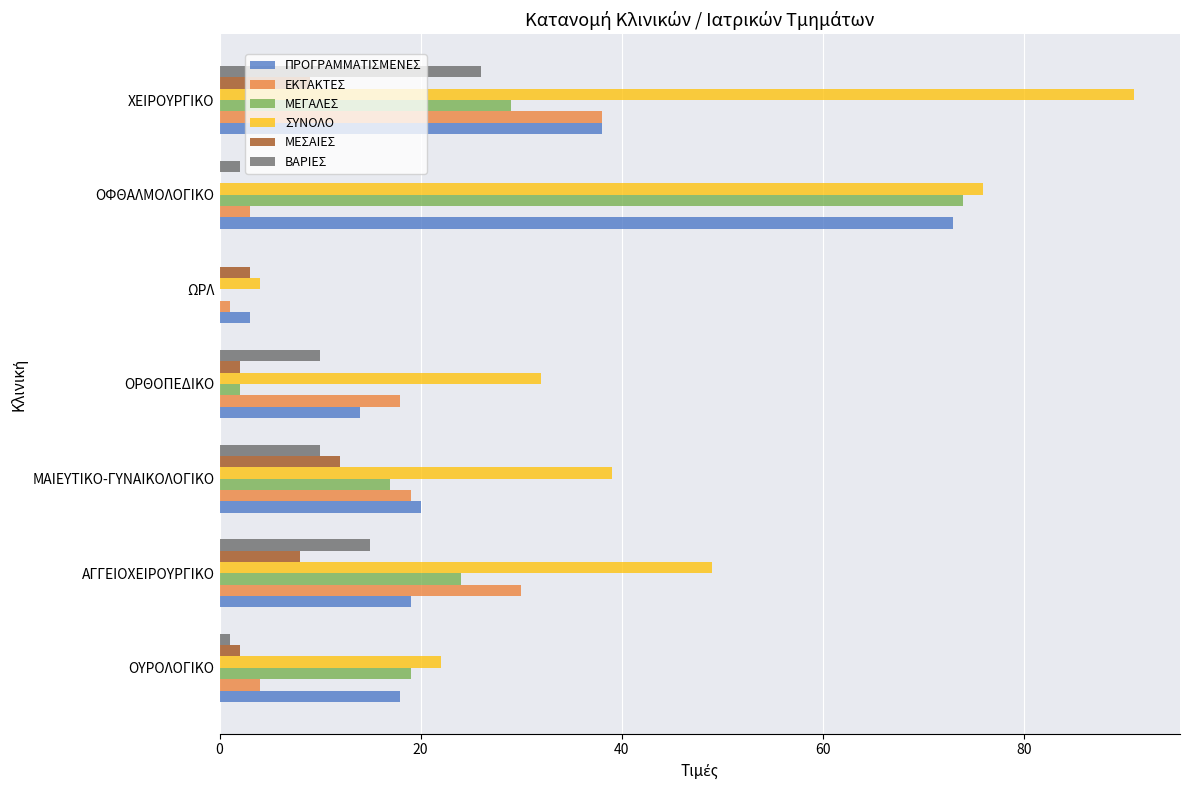

The ΜΕΓΑΛΕΣ series shows 19 at ΟΥΡΟΛΟΓΙΚΟ. True or false?

True